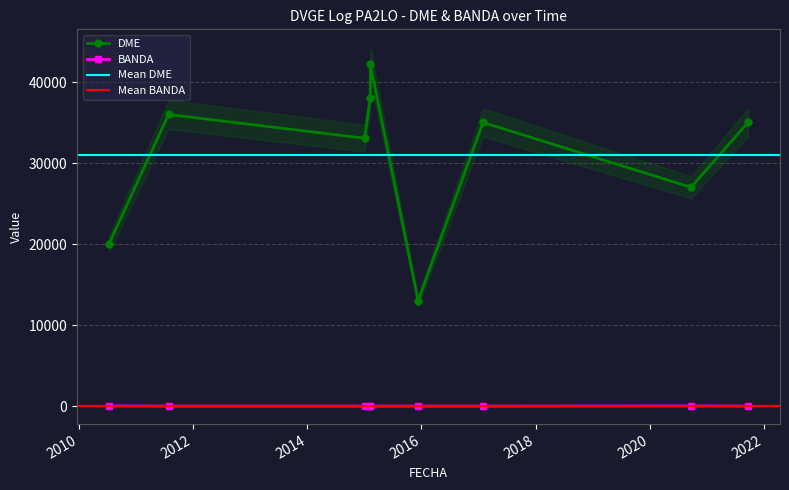

True or false: BANDA and DME cross at least once.

False